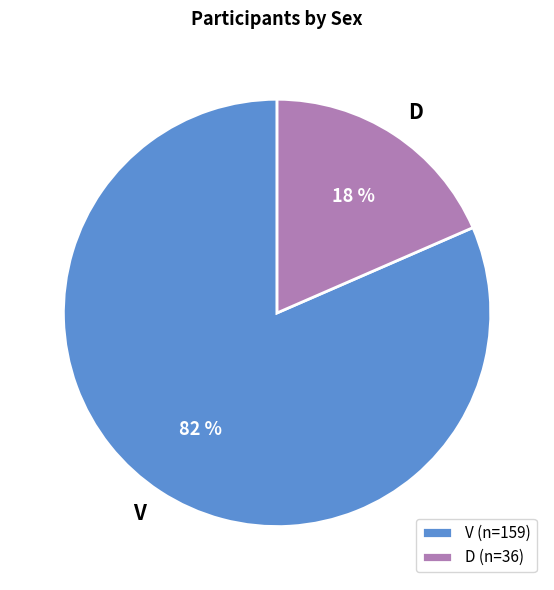

Rank the categories by value from highest to lowest.

V, D